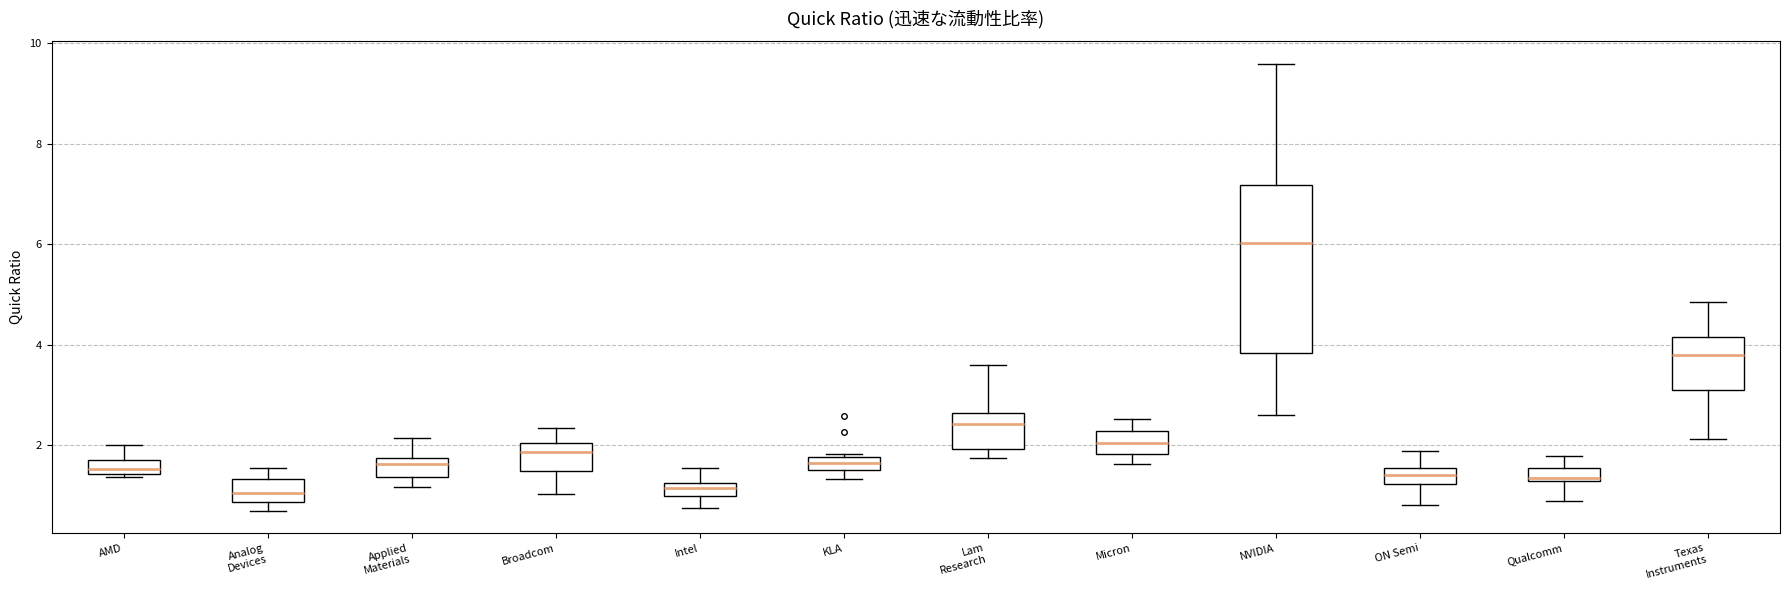

Where does the upper whisker of the box for Intel end on the y-axis? The values are not printed on the chart, so give them approximately, as read against the axis.

1.6